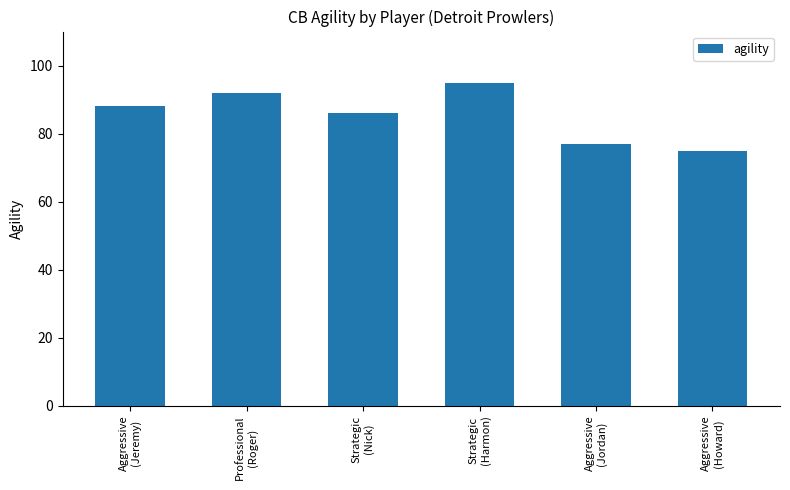

True or false: the data shows 92 at Professional
(Roger).

True